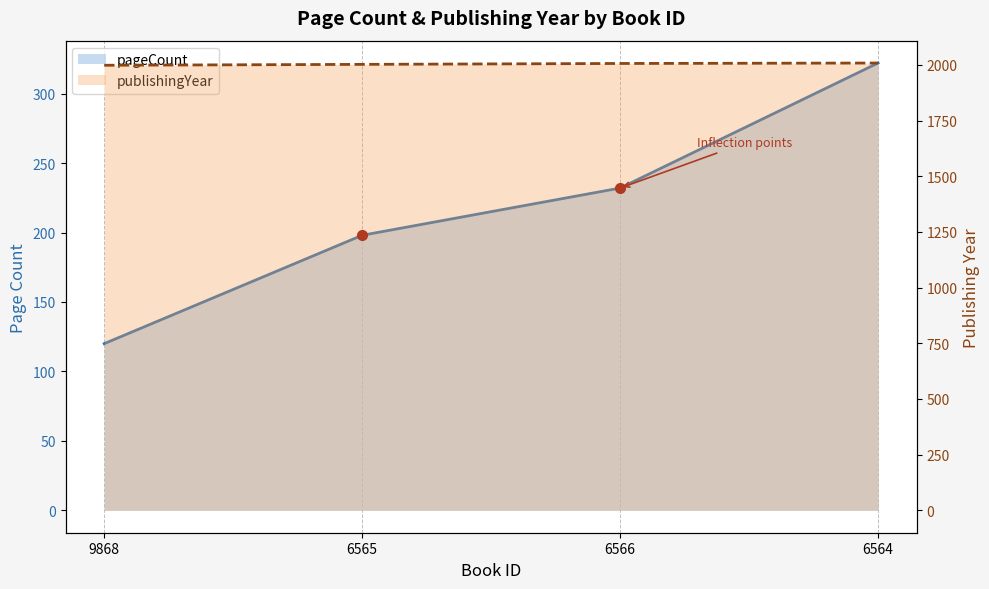

How many values in the pageCount series exceed 232?

1